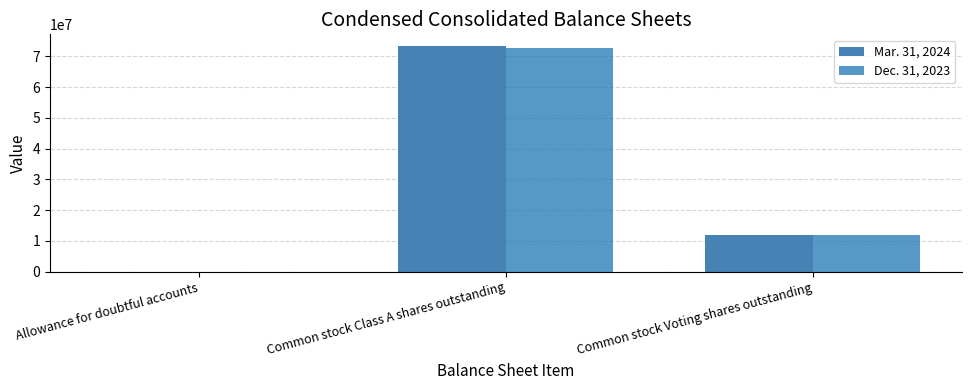

What is the average value of the Mar. 31, 2024 series?

28465094